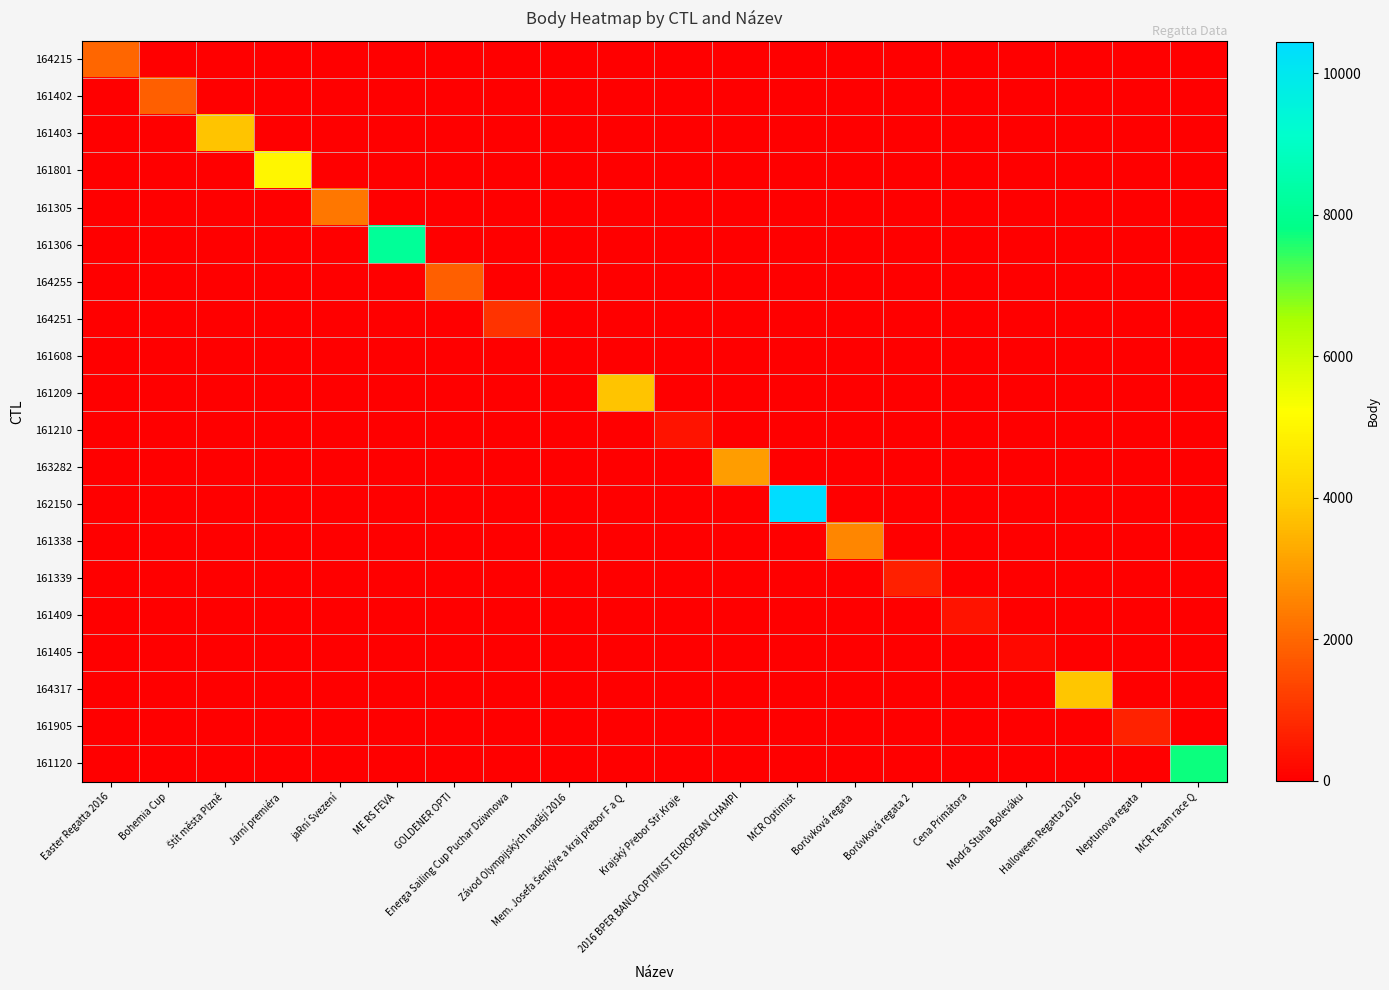

Which category has the highest value across all series?

MČR Optimist